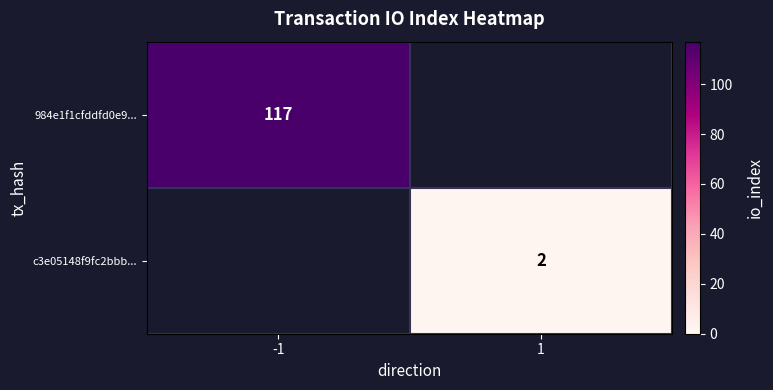

Which category has the highest value across all series?

-1